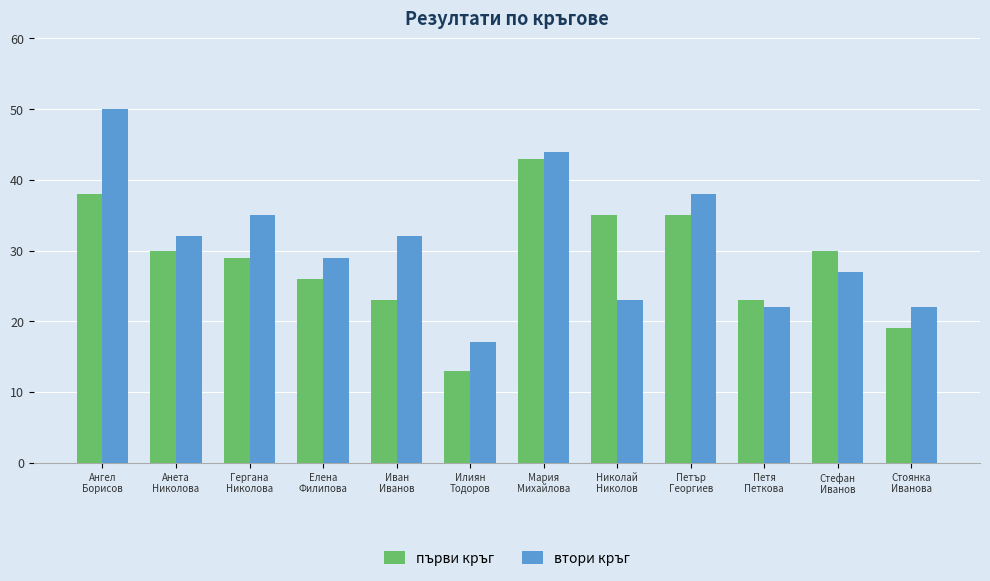

Where does the втори кръг series first go above 32?

Ангел
Борисов